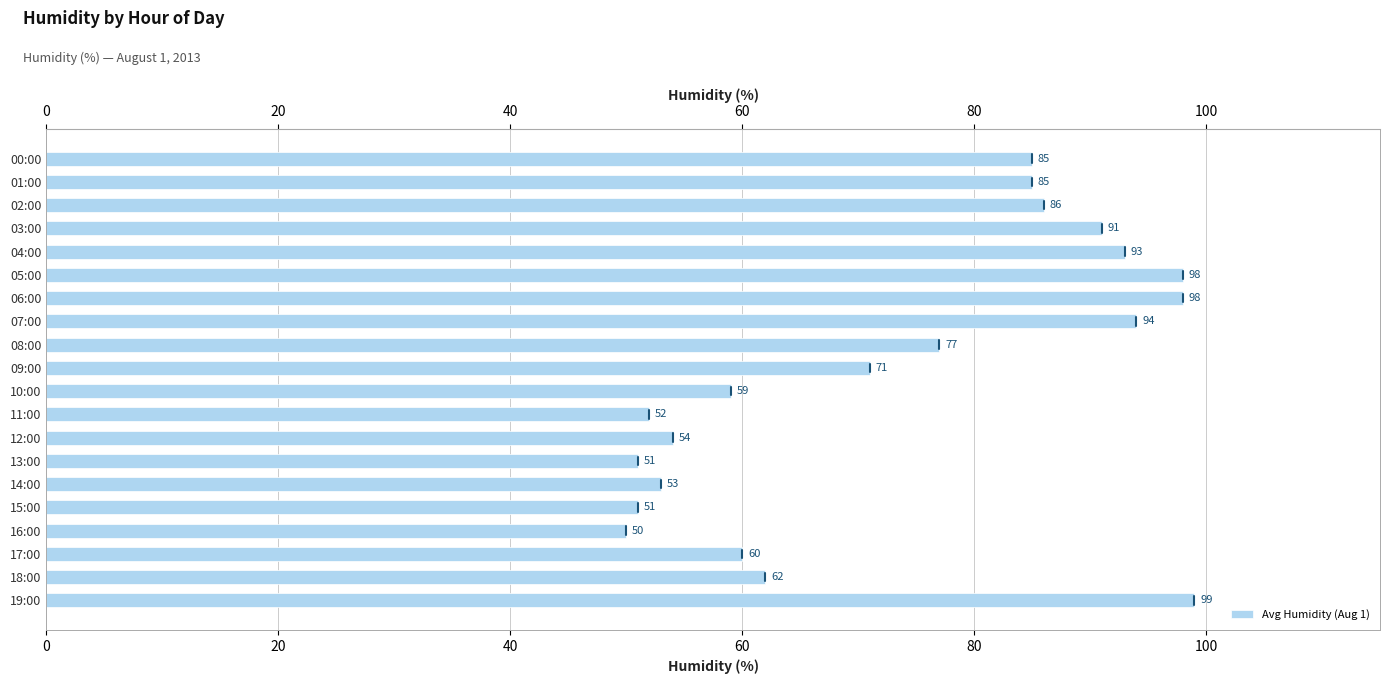

What position from the right is 18:00?

2